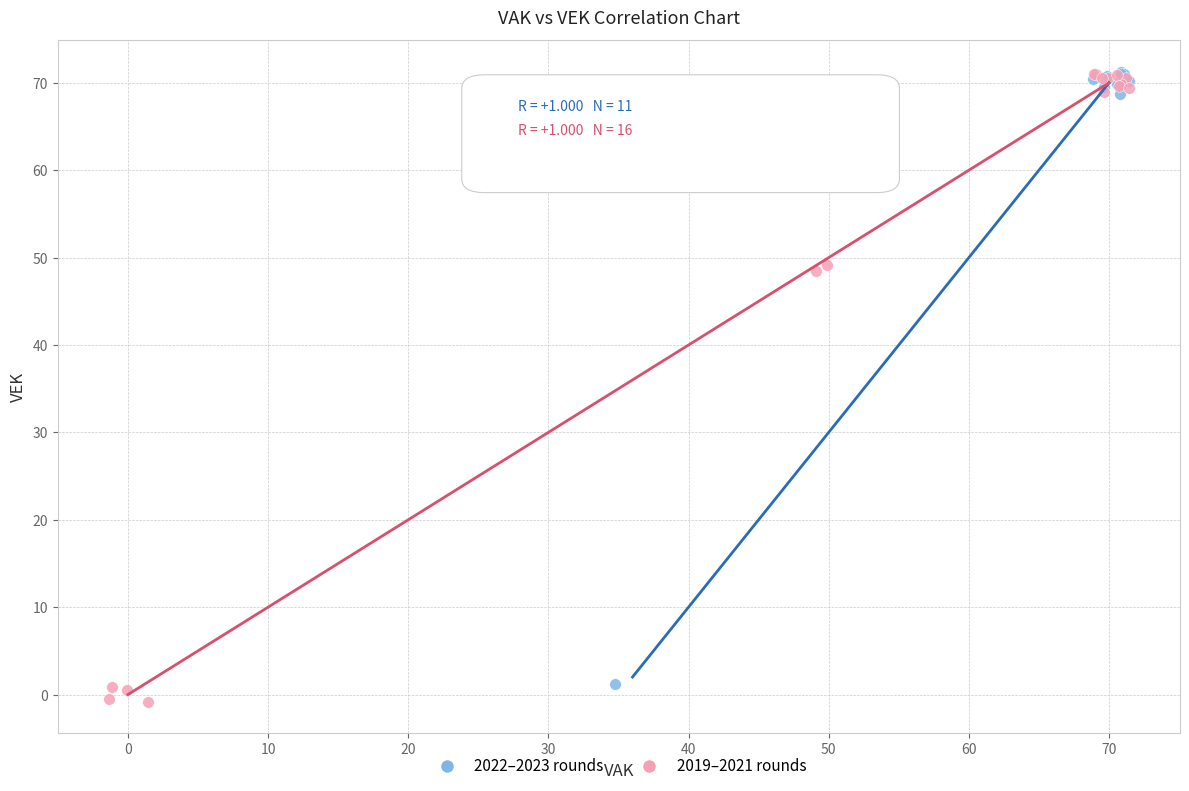

Which series has the largest Y range (max minus min)?

2019–2021 rounds